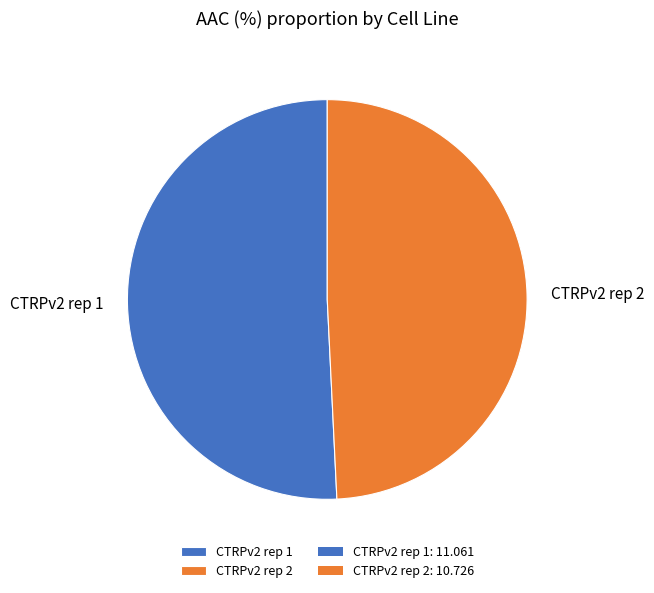

Is it true that CTRPv2 rep 2 is 63% of the pie?

False